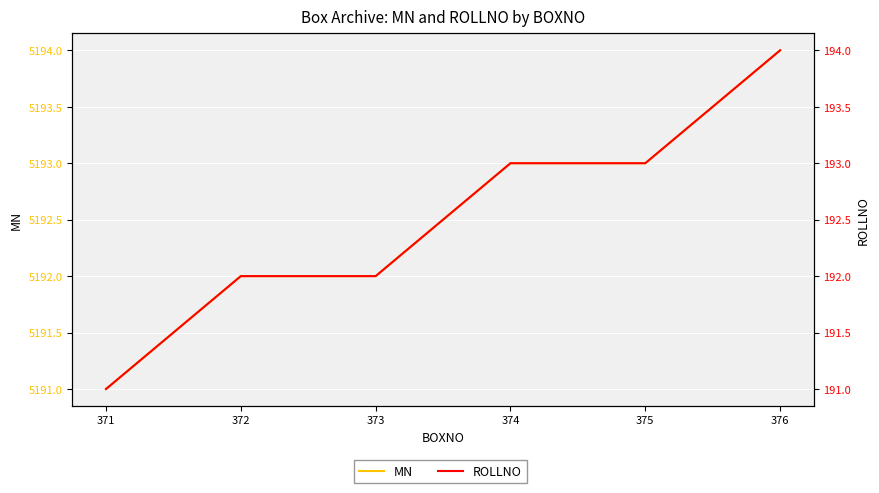

True or false: ROLLNO has more than 1 interior local peaks.

False